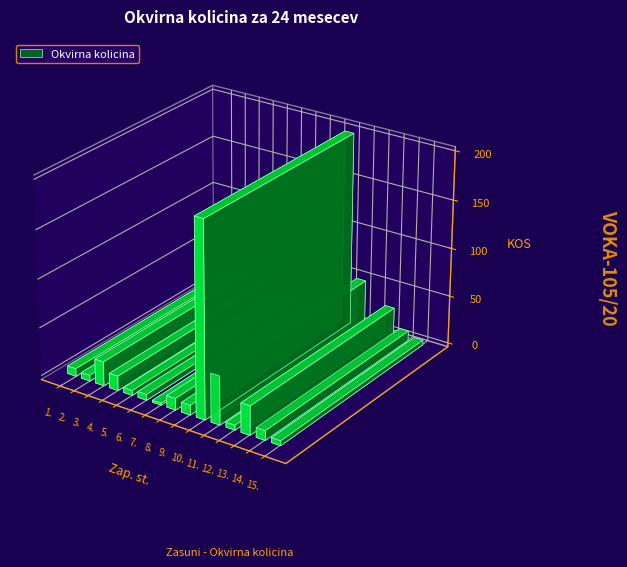

List the labels in order of value, smallest first.

7., 5., 12., 15., 2., 6., 1., 9., 14., 8., 4., 3., 13., 11., 10.